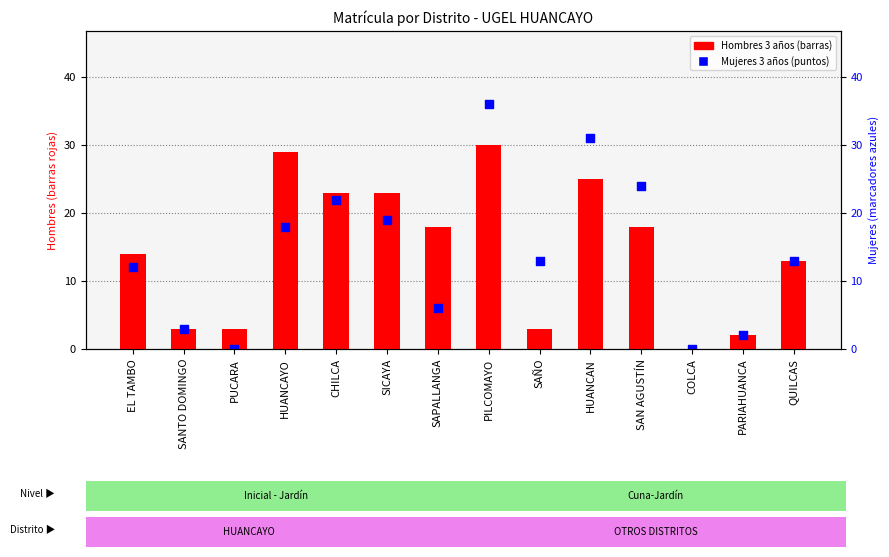

Which series has the largest total across all categories?

3 años H